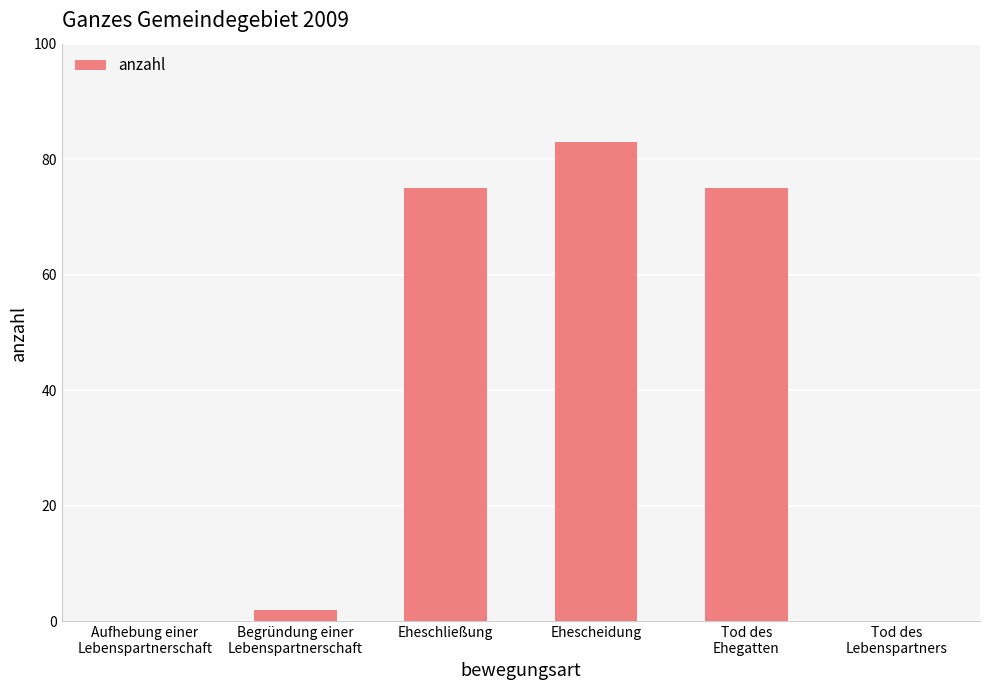

How many data points does each series have?

6